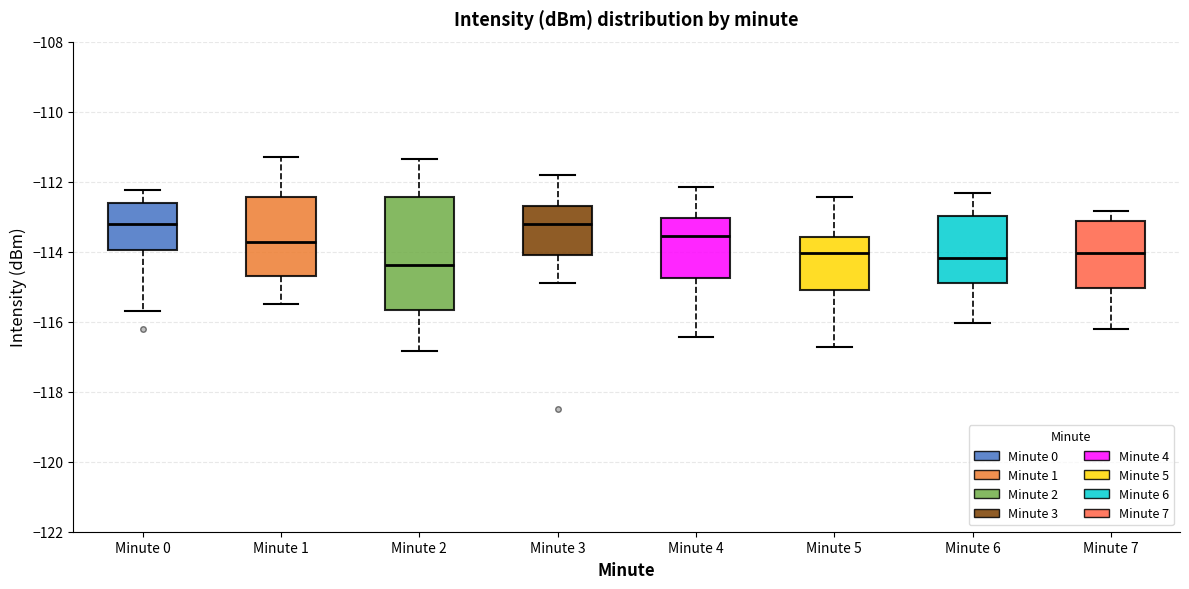

Reading left to right, read every box against the y-axis: the position of its median line, the range the box covers, and the ends of its whiskers. The values are not printed on the chart, so give them approximately, as read against the axis.

Minute 0: median -113.2, box -114.0 to -112.6, whiskers -115.6 to -112.2
Minute 1: median -113.8, box -114.8 to -112.4, whiskers -115.4 to -111.4
Minute 2: median -114.4, box -115.6 to -112.4, whiskers -116.8 to -111.4
Minute 3: median -113.2, box -114.0 to -112.6, whiskers -114.8 to -111.8
Minute 4: median -113.6, box -114.8 to -113.0, whiskers -116.4 to -112.2
Minute 5: median -114.0, box -115.0 to -113.6, whiskers -116.8 to -112.4
Minute 6: median -114.2, box -114.8 to -113.0, whiskers -116.0 to -112.4
Minute 7: median -114.0, box -115.0 to -113.2, whiskers -116.2 to -112.8